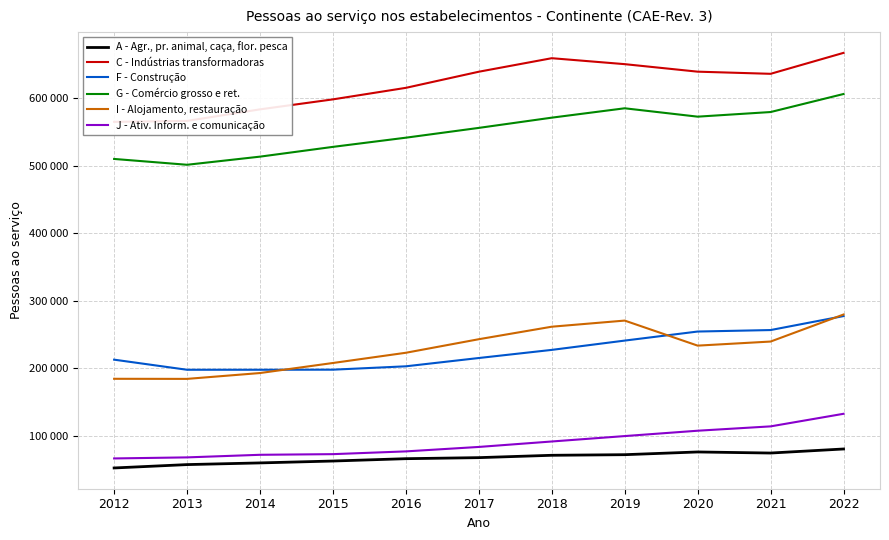

Rank the categories by F - Construção value from lowest to highest.

2013, 2014, 2015, 2016, 2012, 2017, 2018, 2019, 2020, 2021, 2022